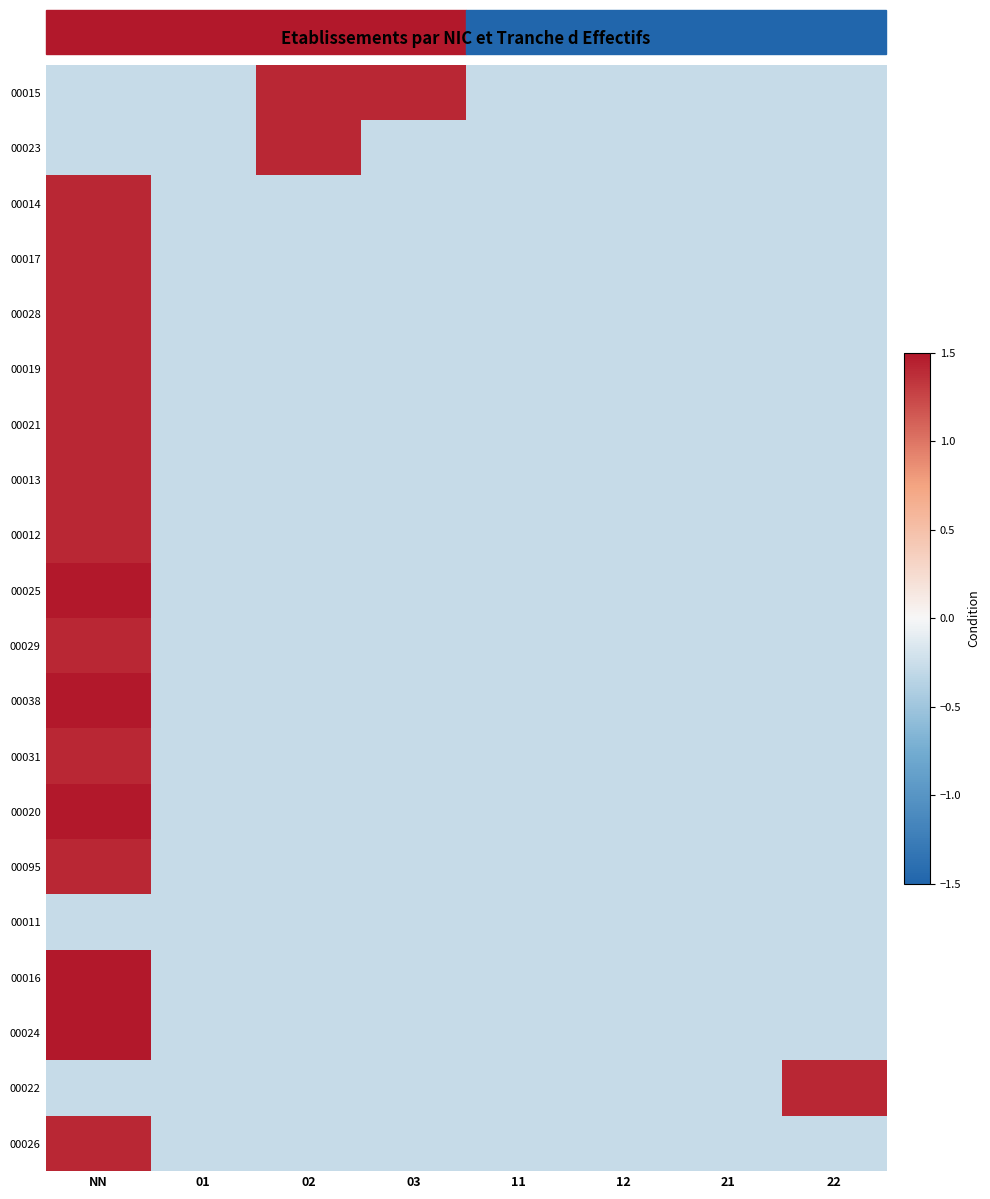

Rank the series at 03 from lowest to highest value.

00023, 00014, 00017, 00028, 00019, 00021, 00013, 00012, 00025, 00029, 00038, 00031, 00020, 00095, 00011, 00016, 00024, 00022, 00026, 00015